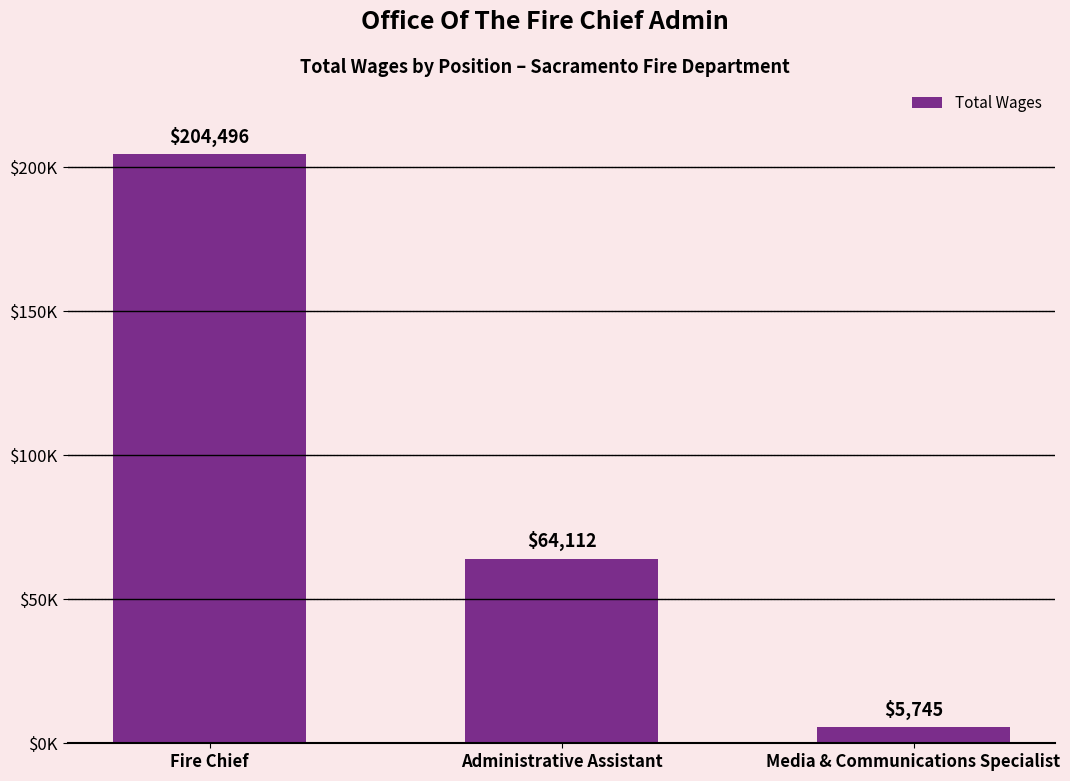

Which has a higher value, Administrative Assistant or Fire Chief?

Fire Chief